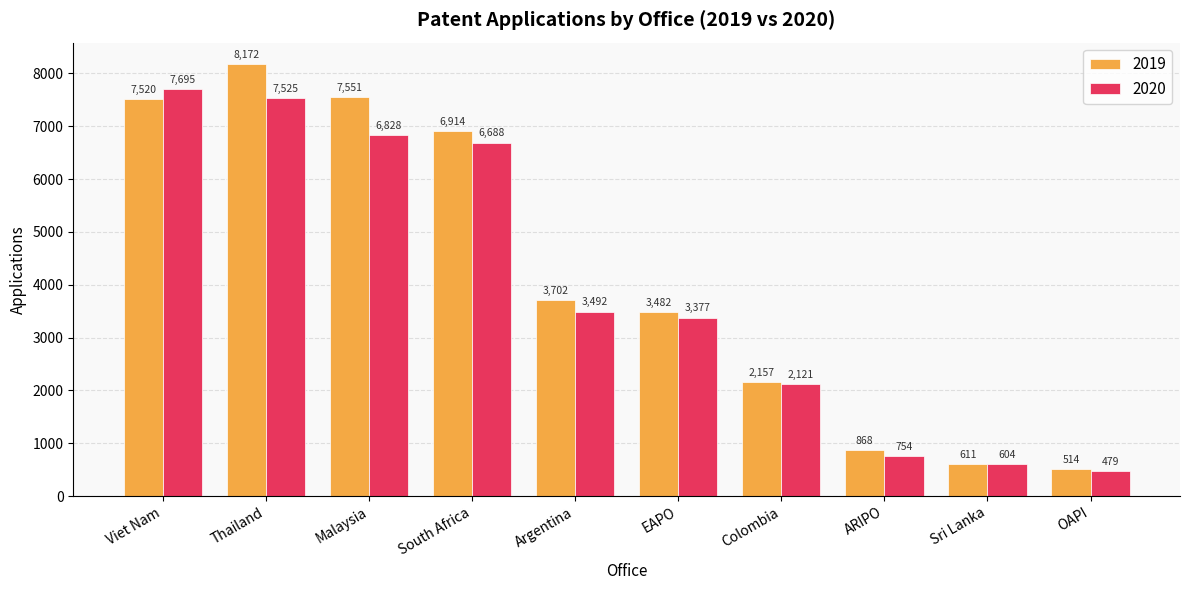

Which series has the largest total across all categories?

2019